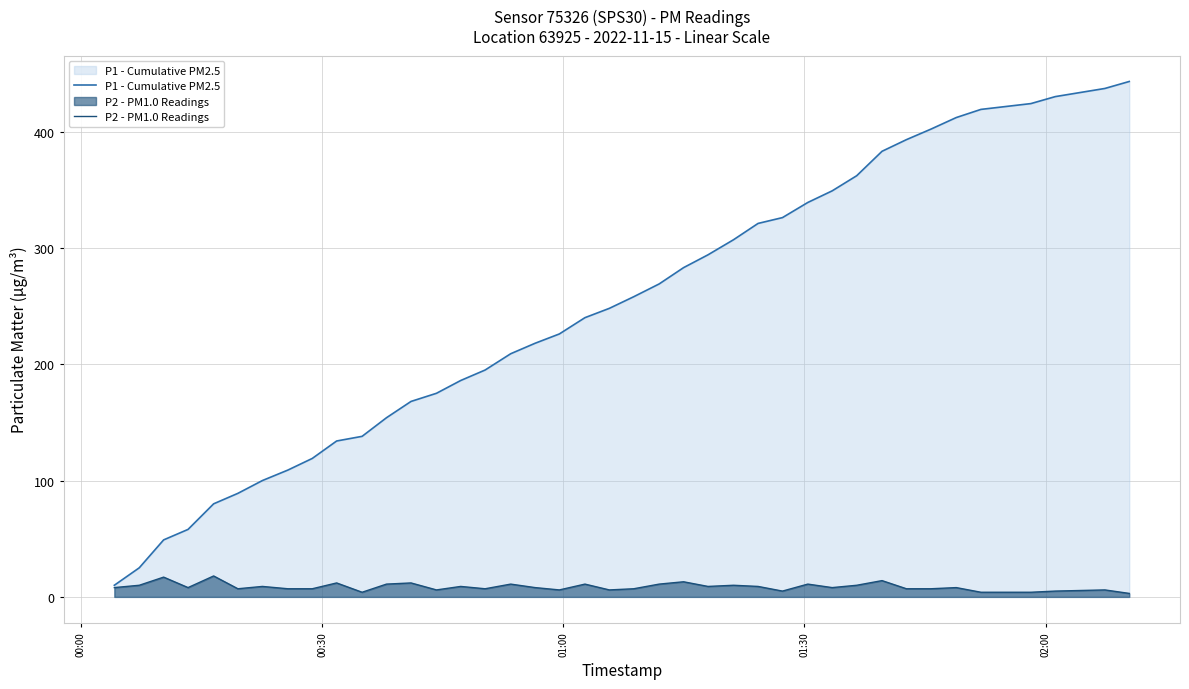

How many data points in P2 - PM1.0 Readings are above 8?

18